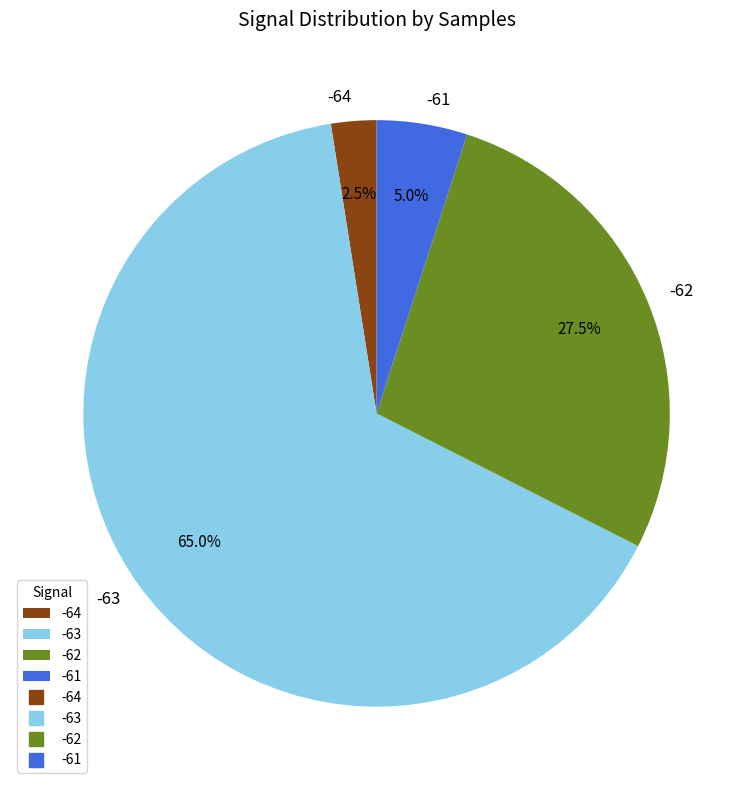

How much of the chart is everything except -62?

72.5%